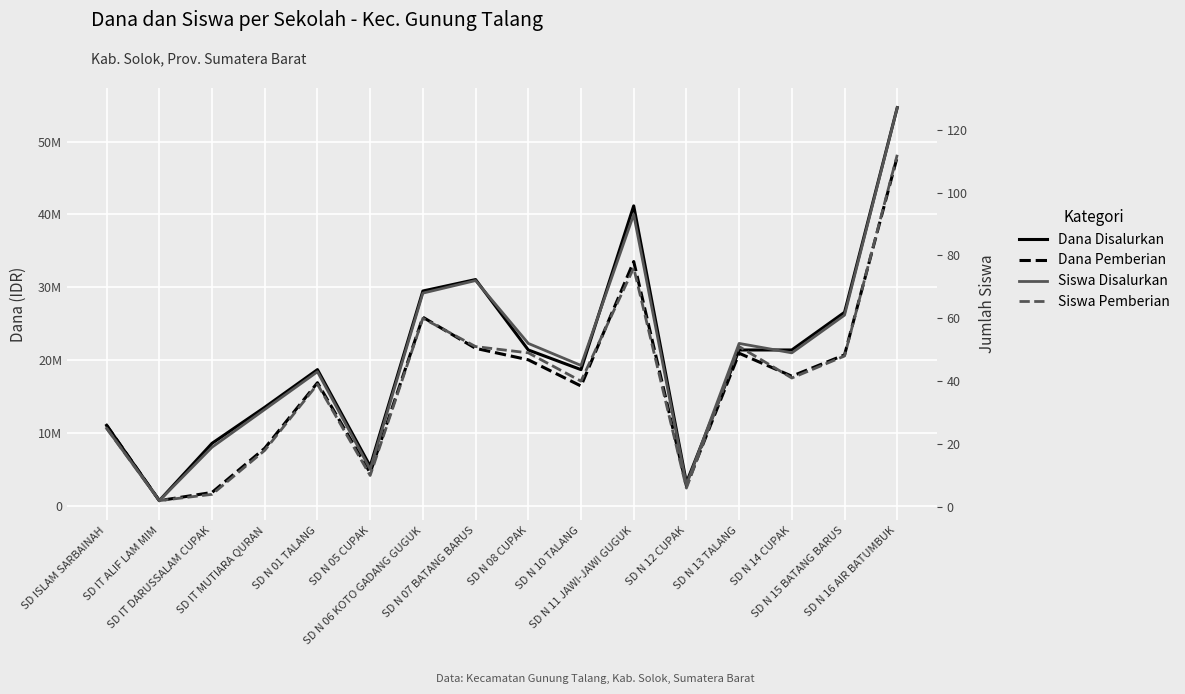

What is the sum of all Siswa Disalurkan values?

758